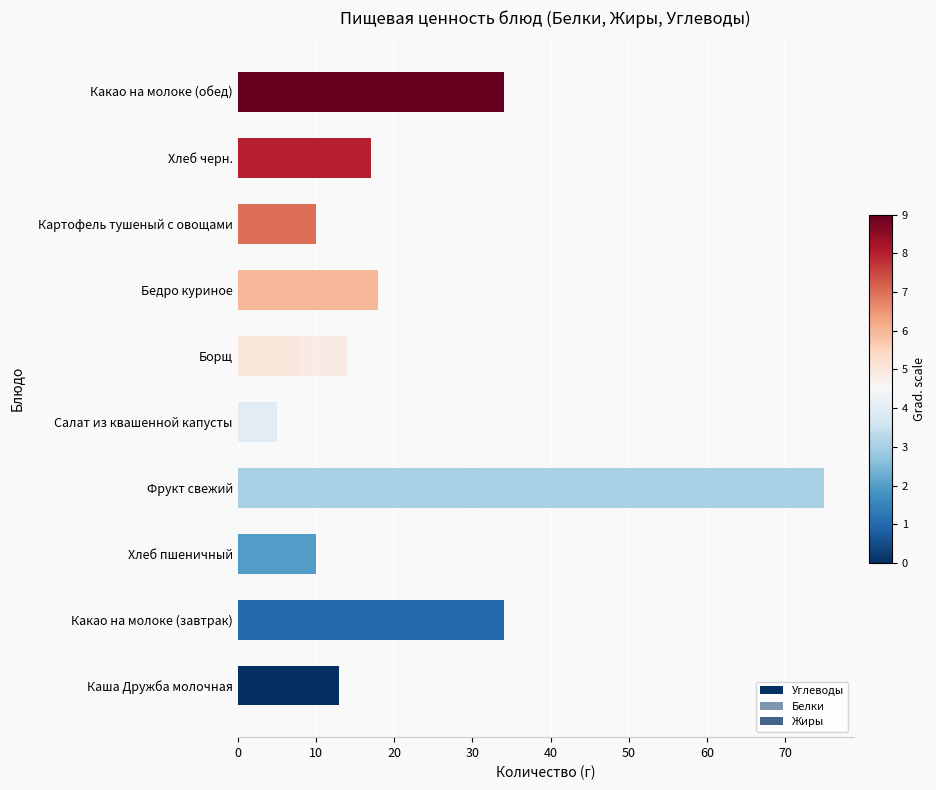

What is the difference between the second highest and second lowest values in the Белки series?

6